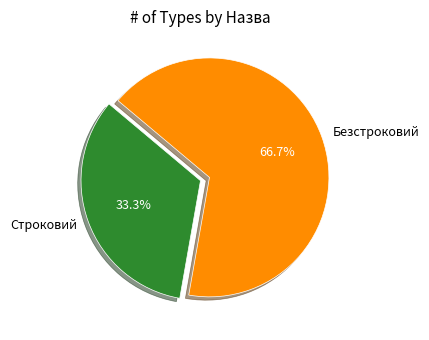

True or false: Безстроковий accounts for 67% of the total.

True